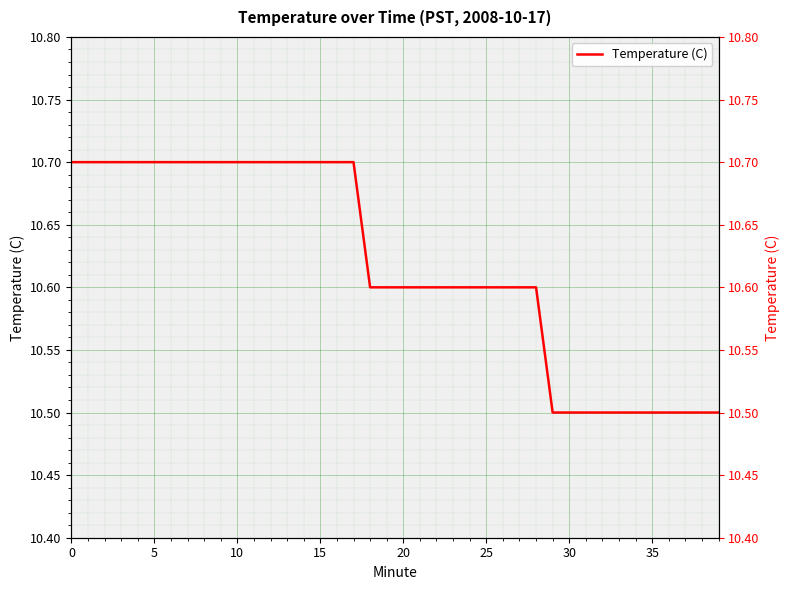

How many data points does each series have?

40